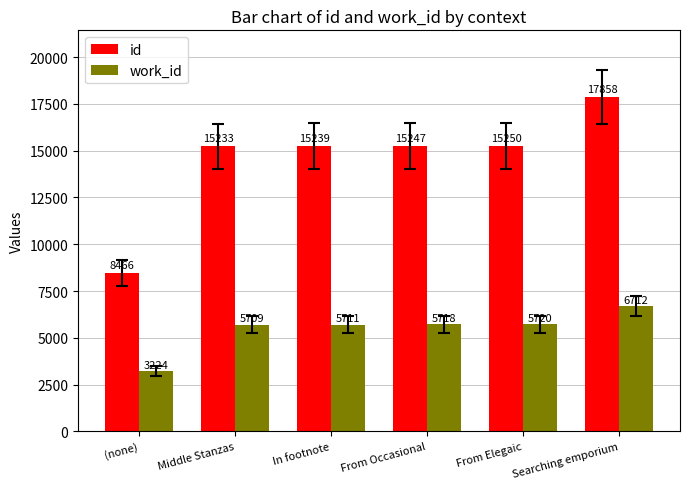

Reading right to left, list all the values displayed in this chart.

id: 17858	15250	15247	15239	15233	8466
work_id: 6712	5720	5718	5711	5709	3224